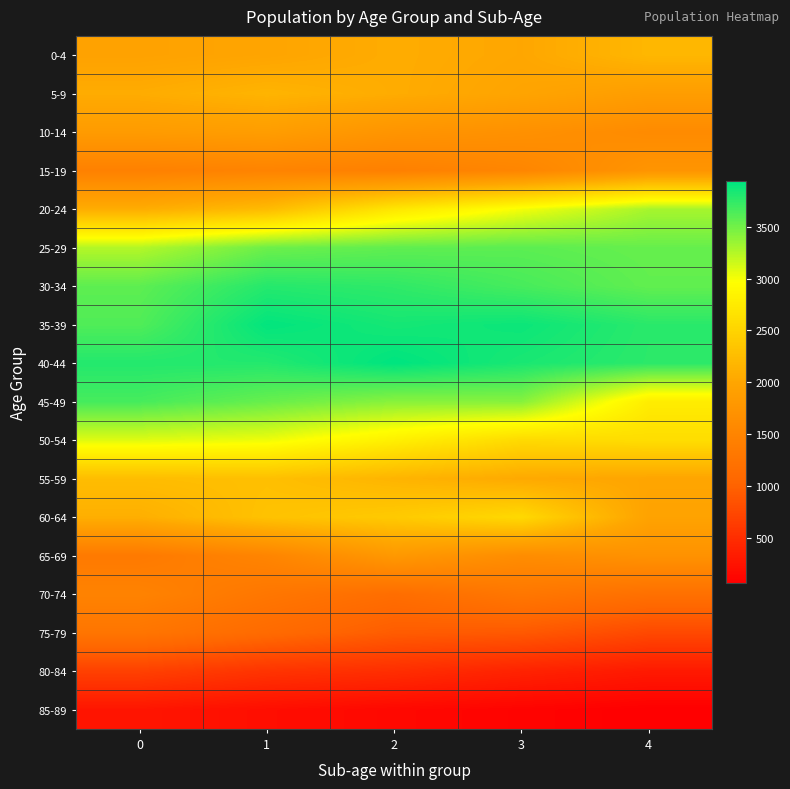

Reading left to right, extract all data points from this chart.

0-4: 0=1943	1=1985	2=2070	3=2011	4=2189
5-9: 0=2069	1=2157	2=2069	3=1973	4=1868
10-14: 0=1840	1=1869	2=1739	3=1681	4=1592
15-19: 0=1438	1=1480	2=1428	3=1514	4=1740
20-24: 0=2079	1=2232	2=2702	3=3005	4=3299
25-29: 0=3251	1=3519	2=3568	3=3584	4=3546
30-34: 0=3578	1=3791	2=3752	3=3663	4=3564
35-39: 0=3628	1=3925	2=3852	3=3889	4=3774
40-44: 0=3800	1=3799	2=3938	3=3835	4=3768
45-49: 0=3665	1=3541	2=3412	3=3423	4=2771
50-54: 0=3085	1=3030	2=2808	3=2570	4=2602
55-59: 0=2253	1=2279	2=2159	3=2038	4=1994
60-64: 0=2101	1=2311	2=2395	3=2559	4=1953
65-69: 0=1329	1=1498	2=1802	3=1623	4=1702
70-74: 0=1469	1=1283	2=1146	3=1290	4=1187
75-79: 0=1263	1=1104	2=940	3=908	4=756
80-84: 0=679	1=557	2=503	3=394	4=308
85-89: 0=267	1=199	2=141	3=99	4=58